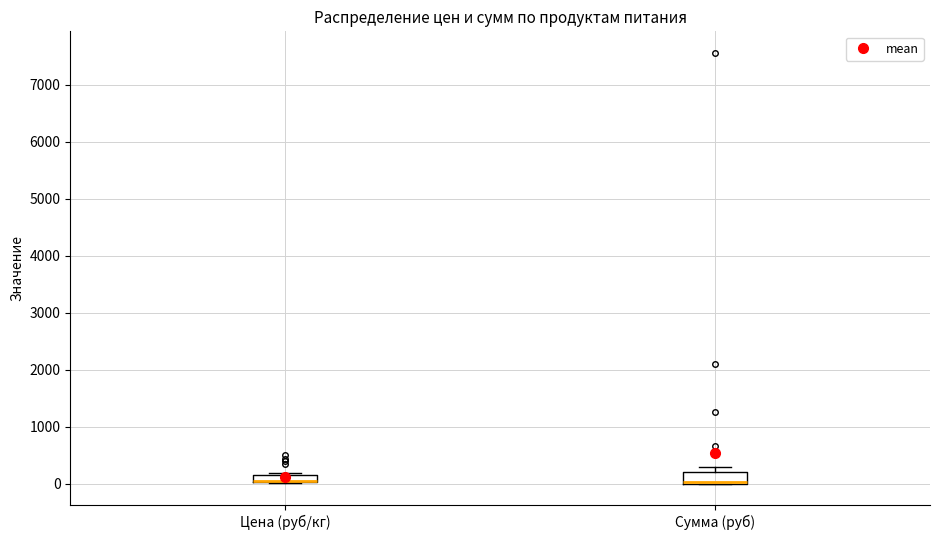

Where is the upper edge of the box for Цена (руб/кг) on the y-axis? The values are not printed on the chart, so give them approximately, as read against the axis.

200